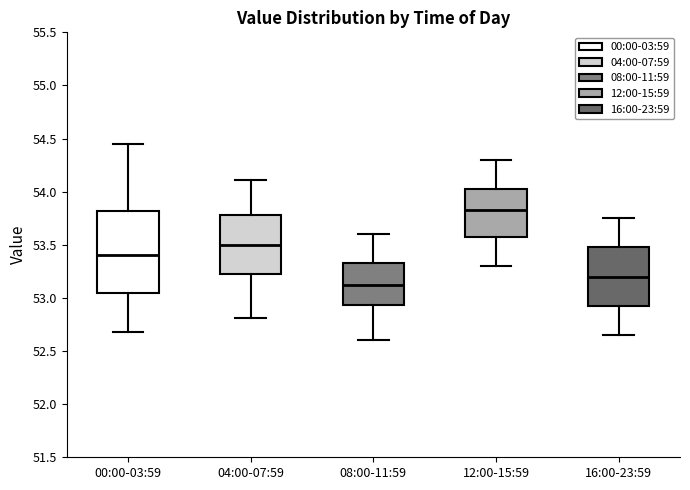

Which box's median line is the highest?

12:00-15:59